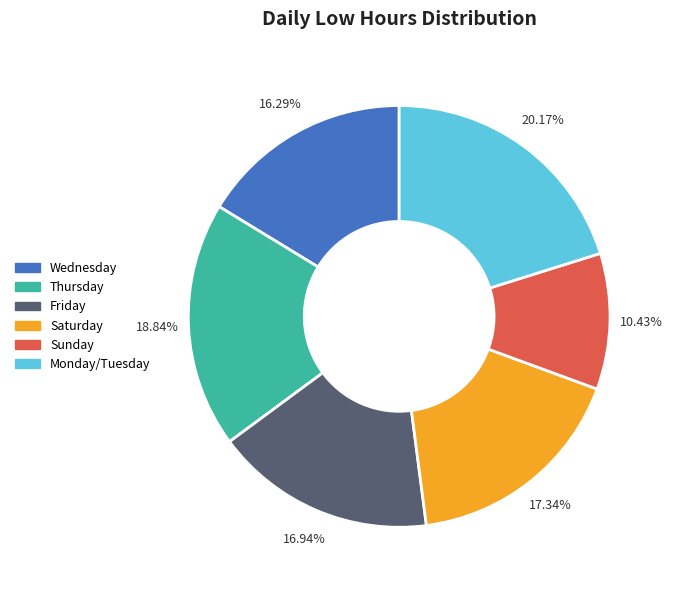

Does any single category account for the majority?

No